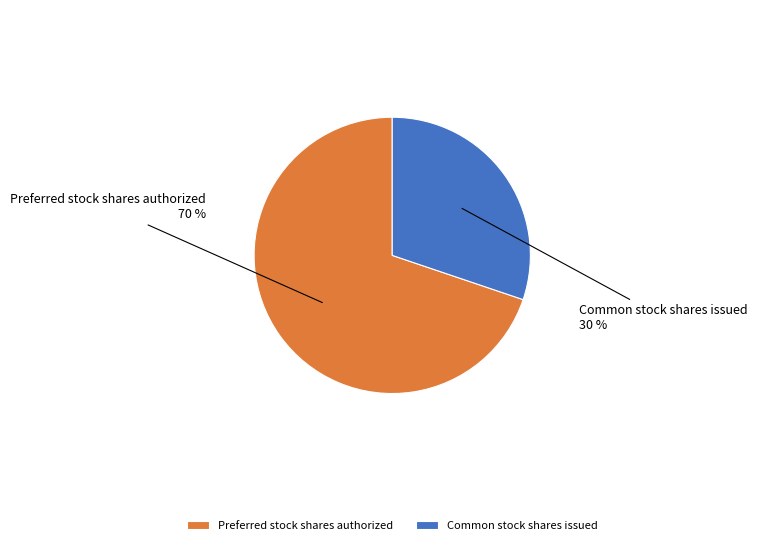

Which category has the biggest portion of the pie?

Preferred stock shares authorized